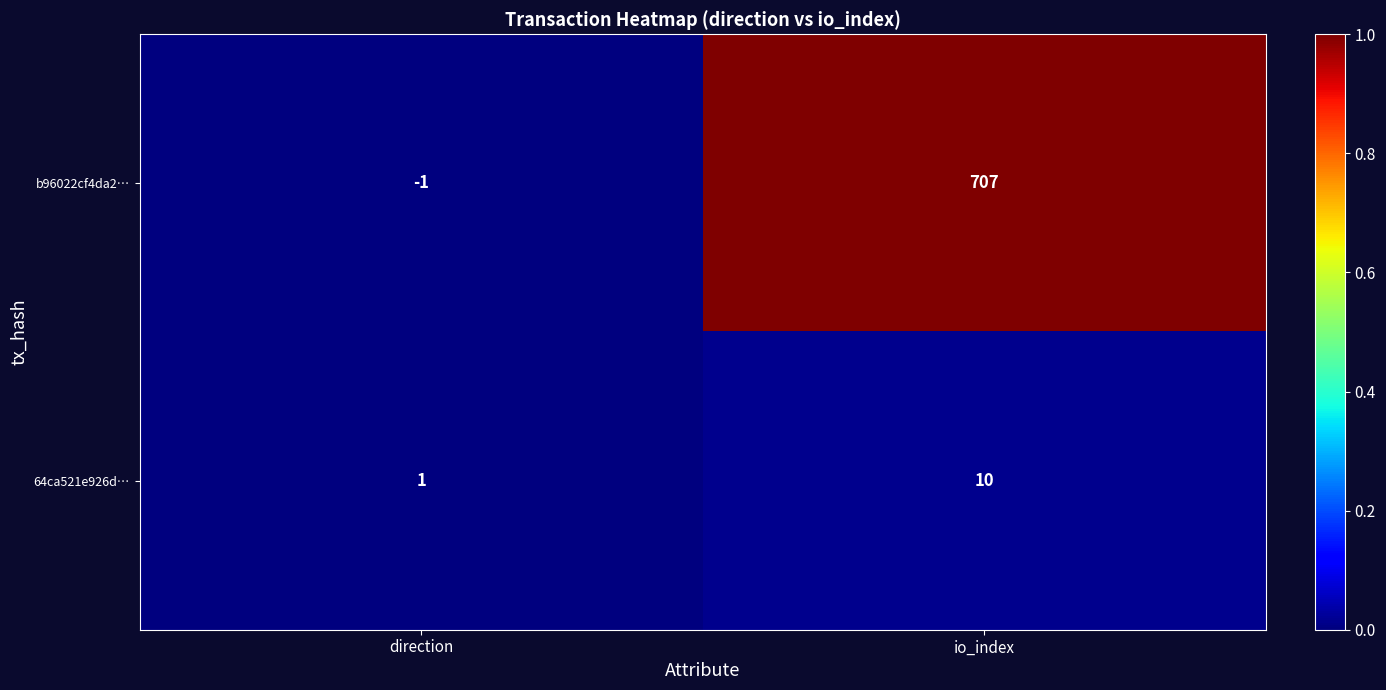

What is the difference between the highest and lowest values at io_index?

697